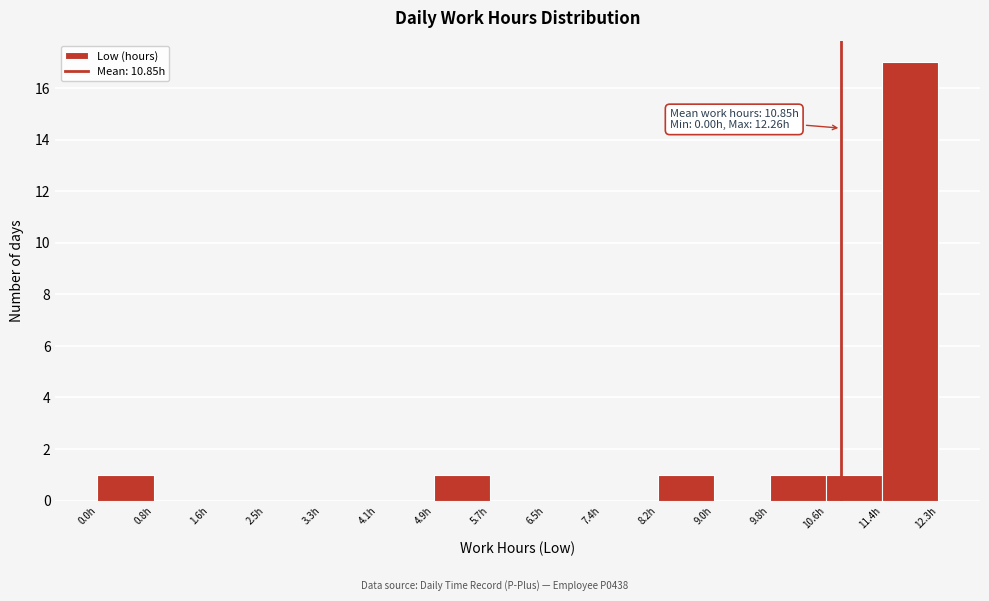

Which range on the x-axis has the tallest bar?

11.4 to 12.3